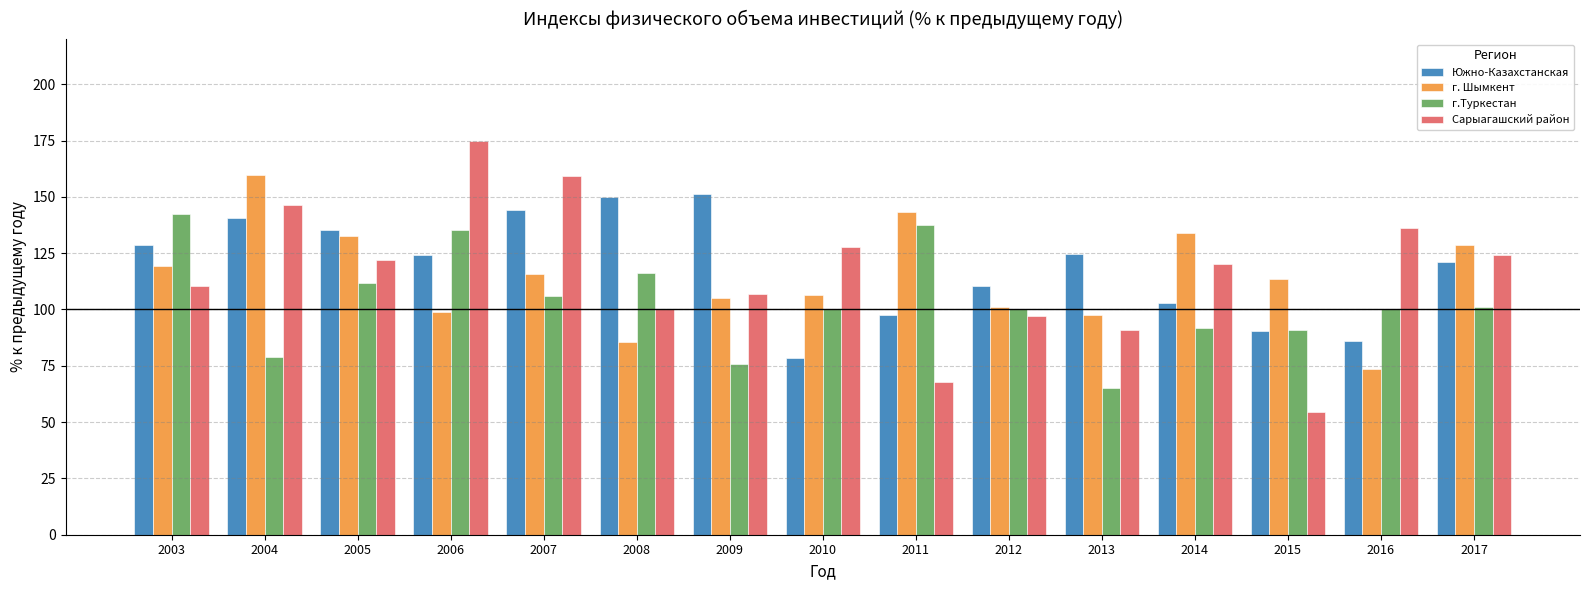

At 2007, list the series in order from largest to smallest.

Сарыагашский район, Южно-Казахстанская, г. Шымкент, г.Туркестан